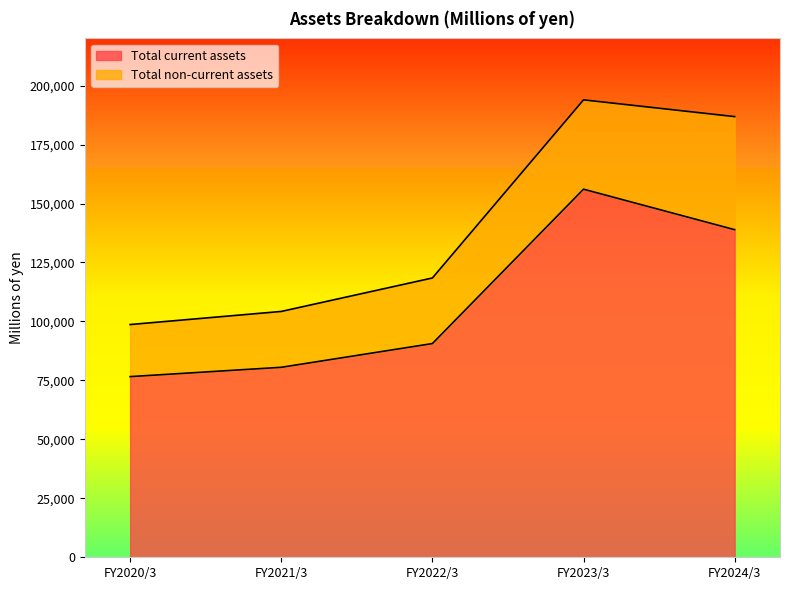

How many points are higher than both their immediate neighbors (excluding endpoints)?

1